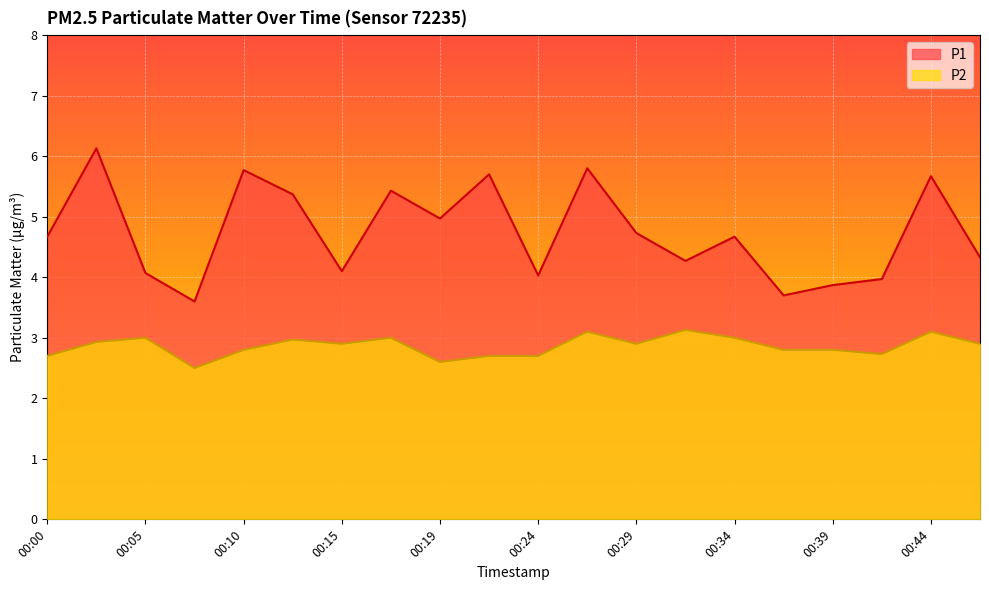

At how many categories does at least one series exceed 2?

20